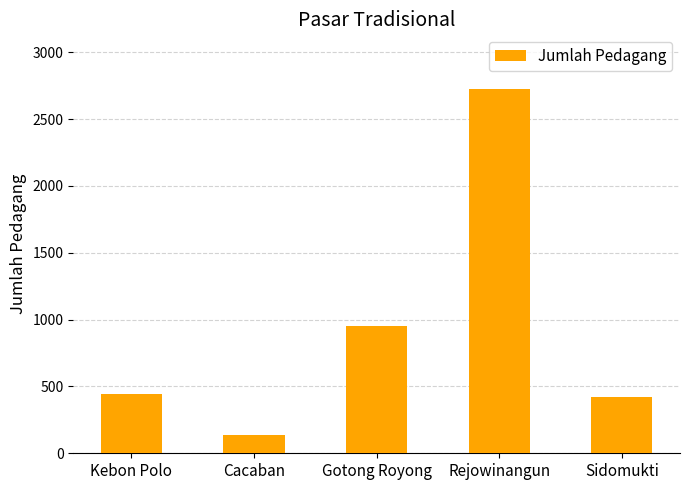

What is the difference between the maximum and minimum values?

2590